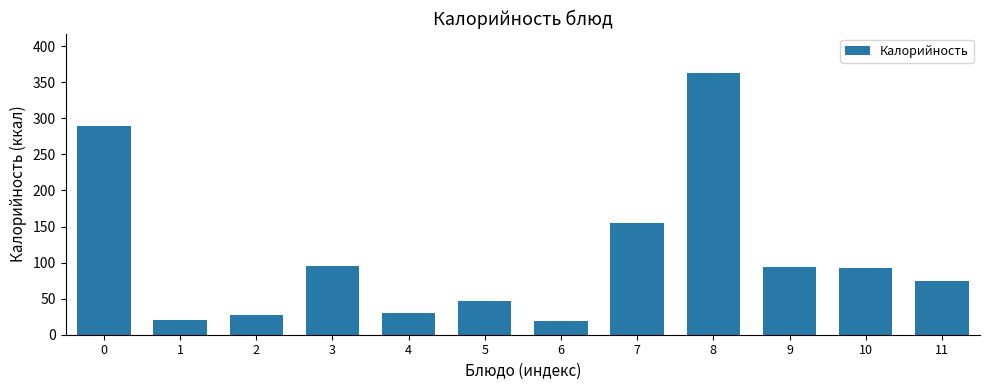

Which has a higher value, 7 or 1?

7